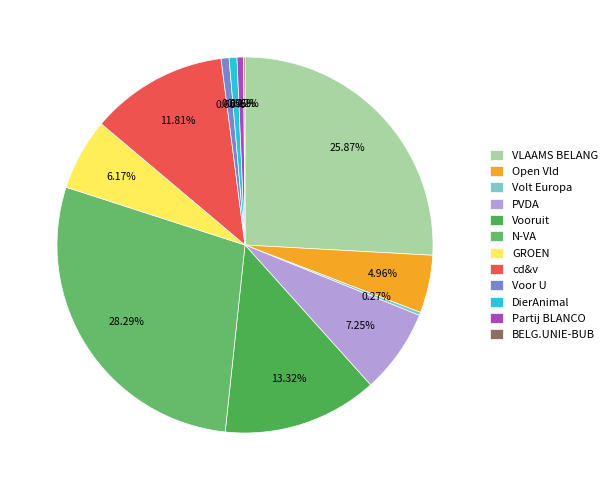

What is the change in value from Open Vld to DierAnimal?

-2407